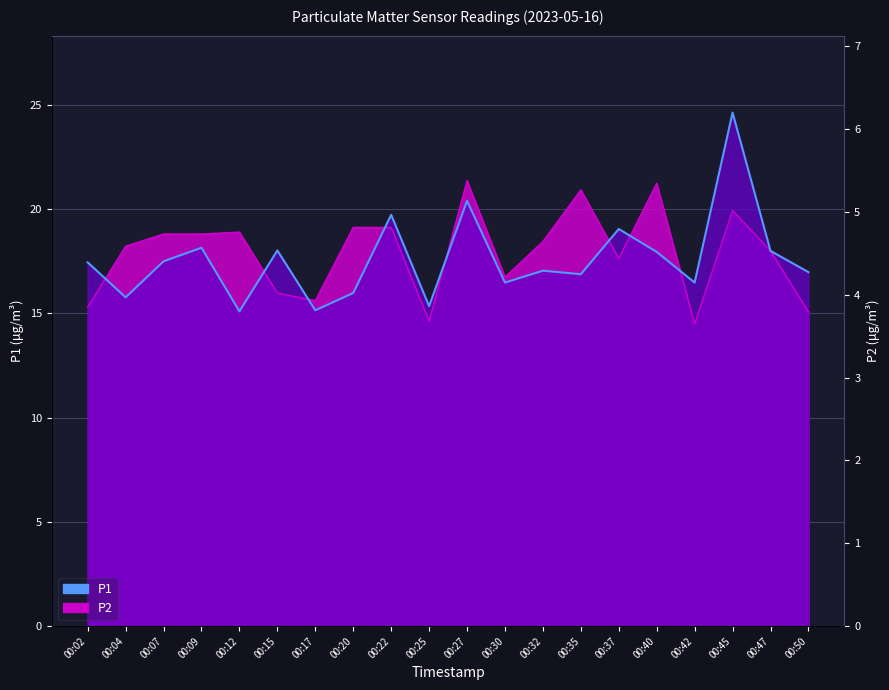

Count the number of categories in the chart.

20